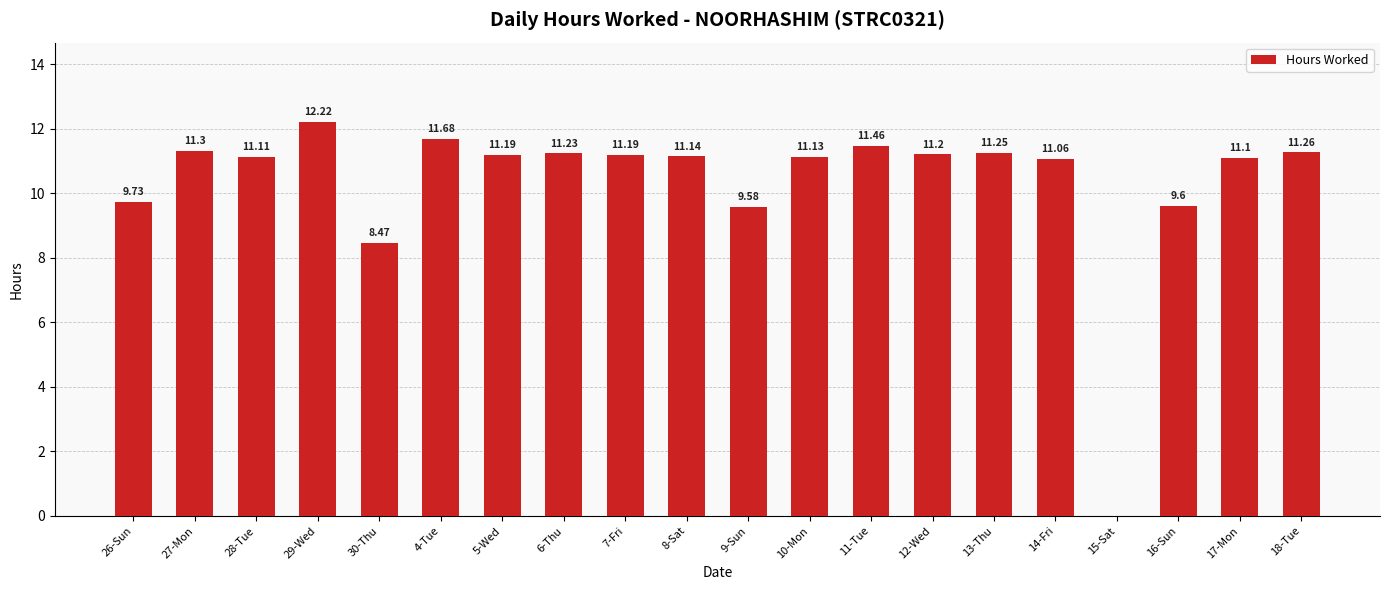

What is the sum of all values?

206.9